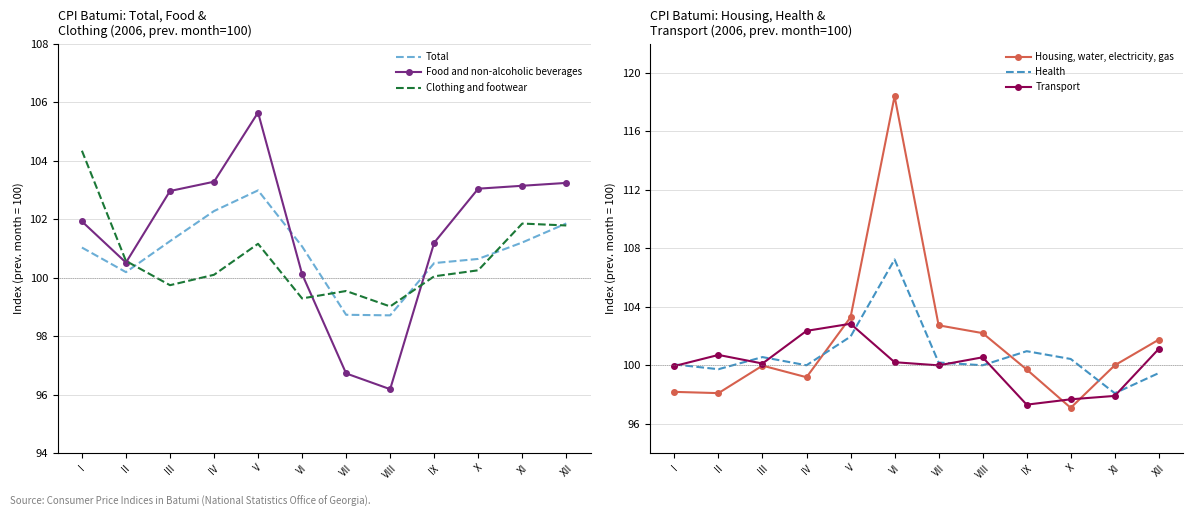

Is it true that Clothing and footwear equals 49.2 at X?

False